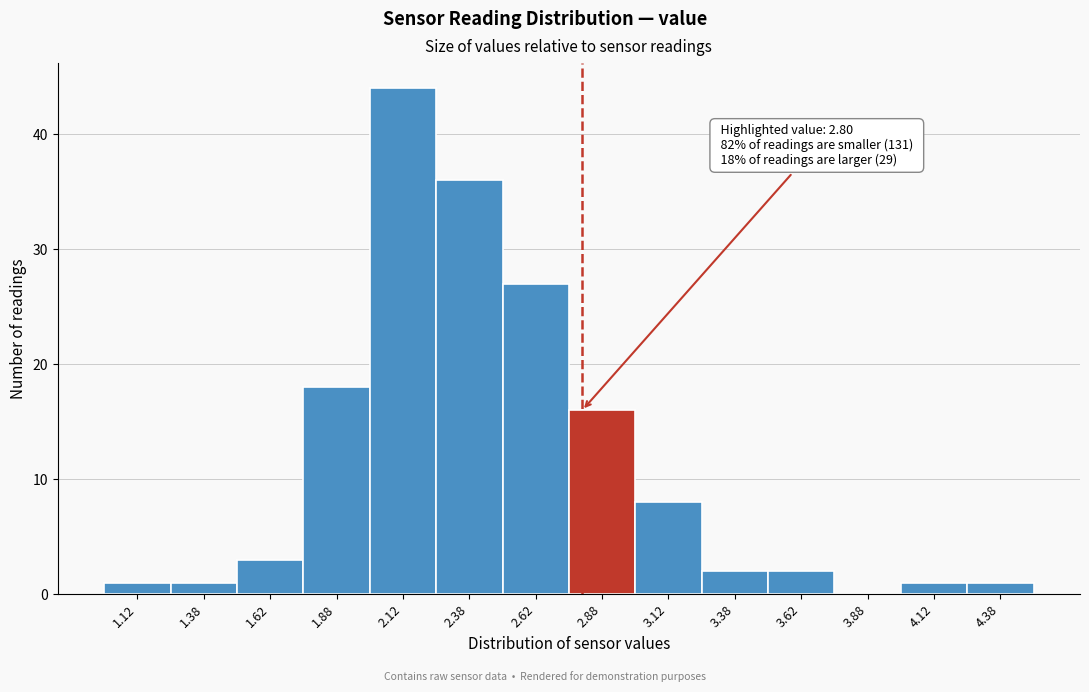

Which range on the x-axis has the tallest bar?

2.00 to 2.25